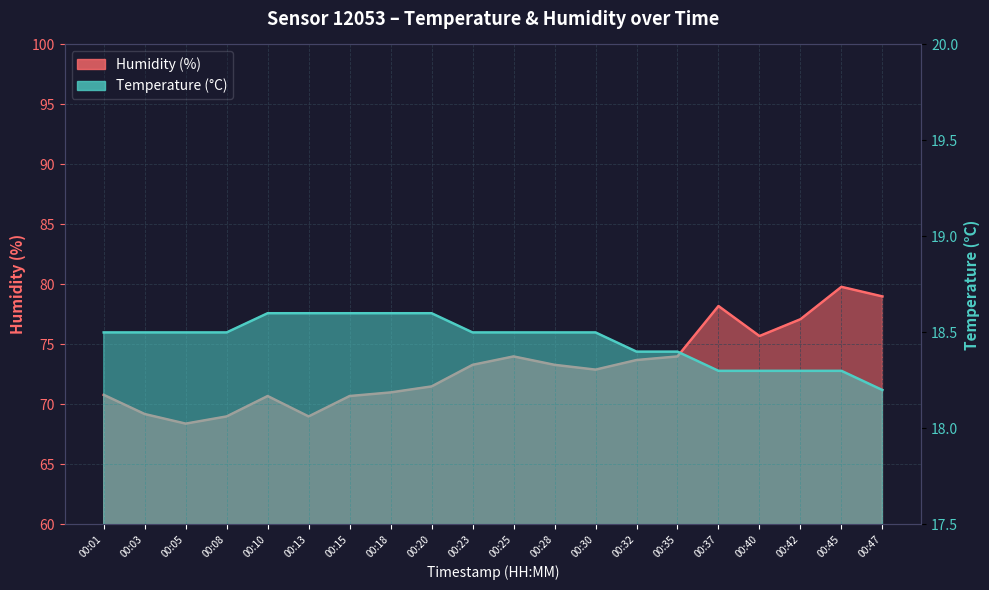

Where is the first local maximum for Humidity (%) _line?

00:10